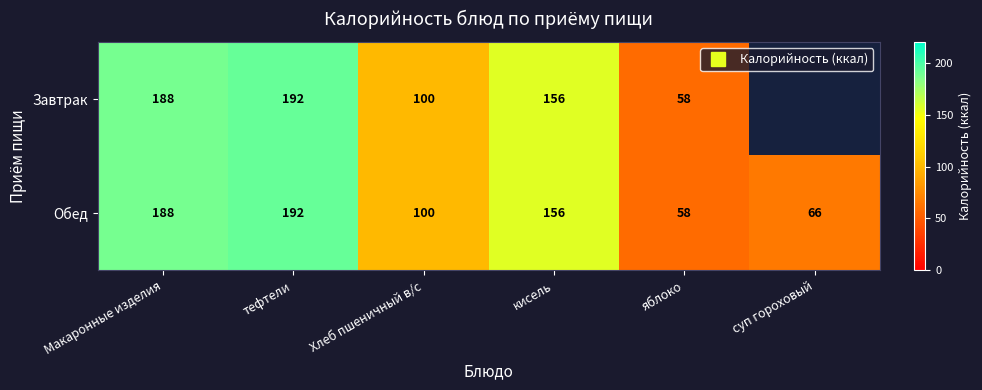

Rank the categories by Обед value from lowest to highest.

яблоко, суп гороховый, Хлеб пшеничный в/с, кисель, Макаронные изделия, тефтели